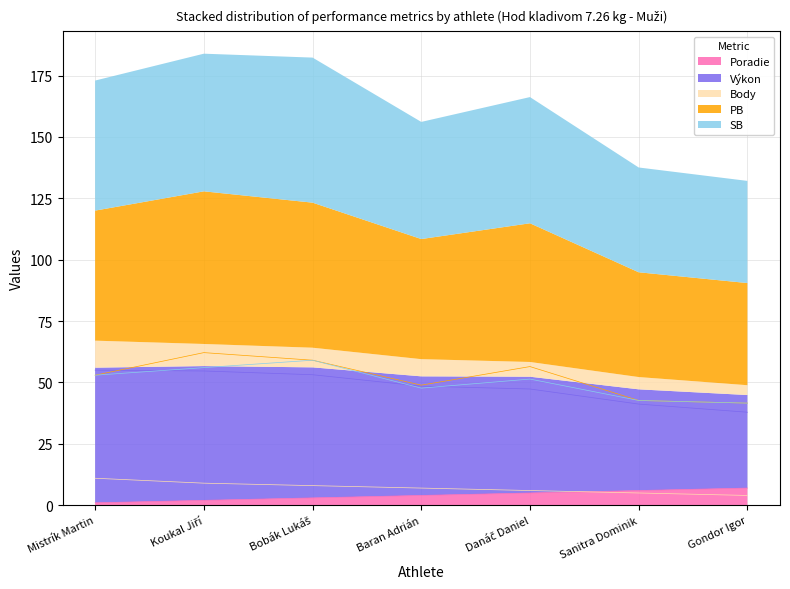

What are all the series names shown in the legend?

Poradie, Výkon, Body, PB, SB